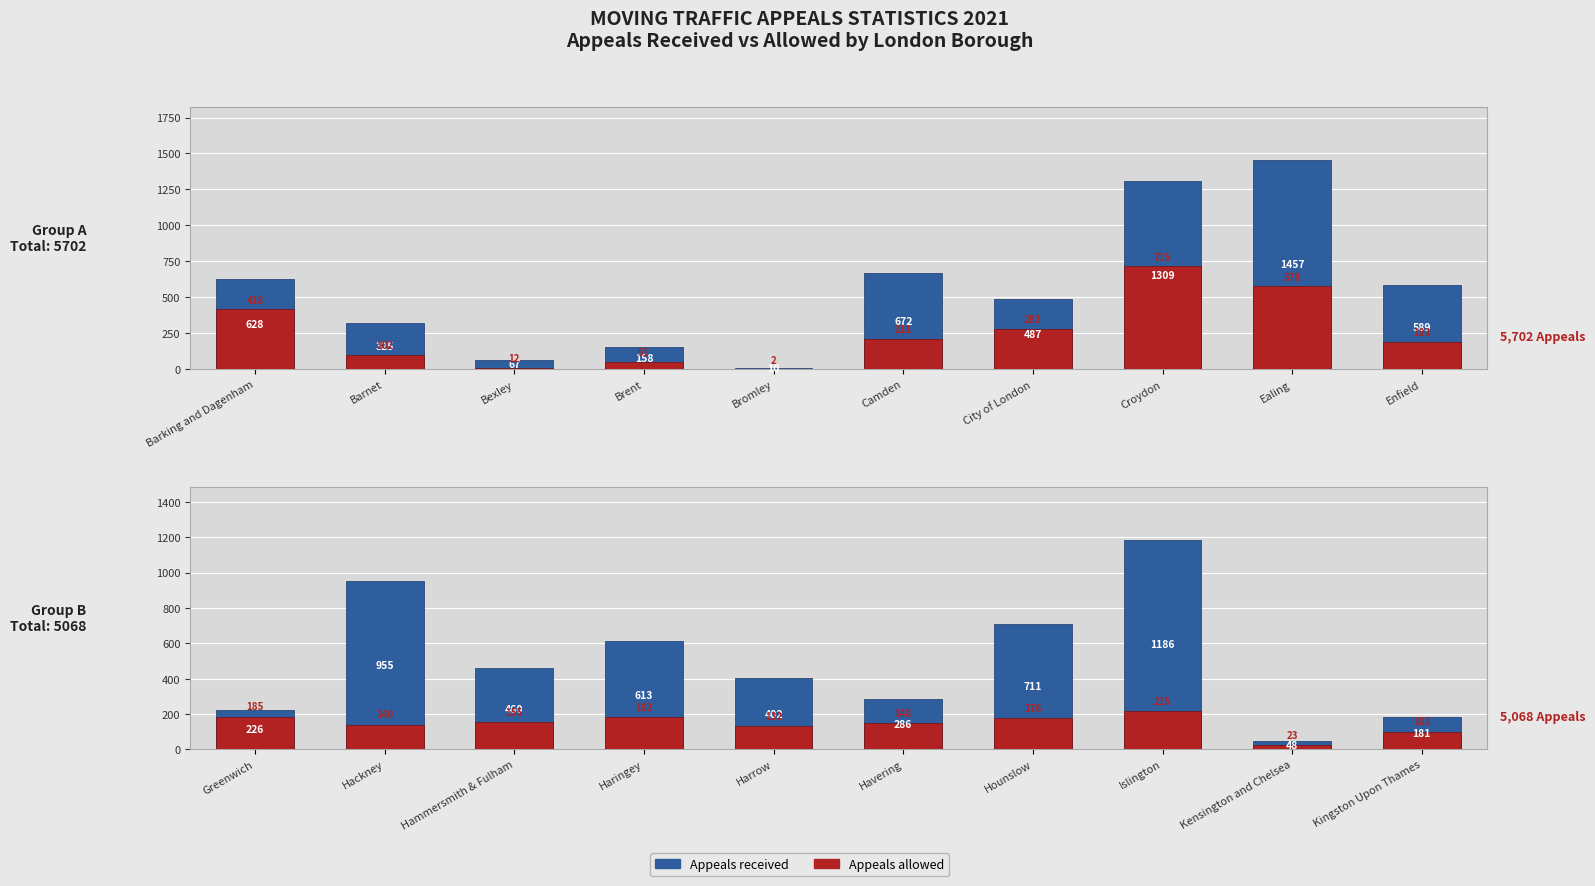

How many bars are there in each group?

2